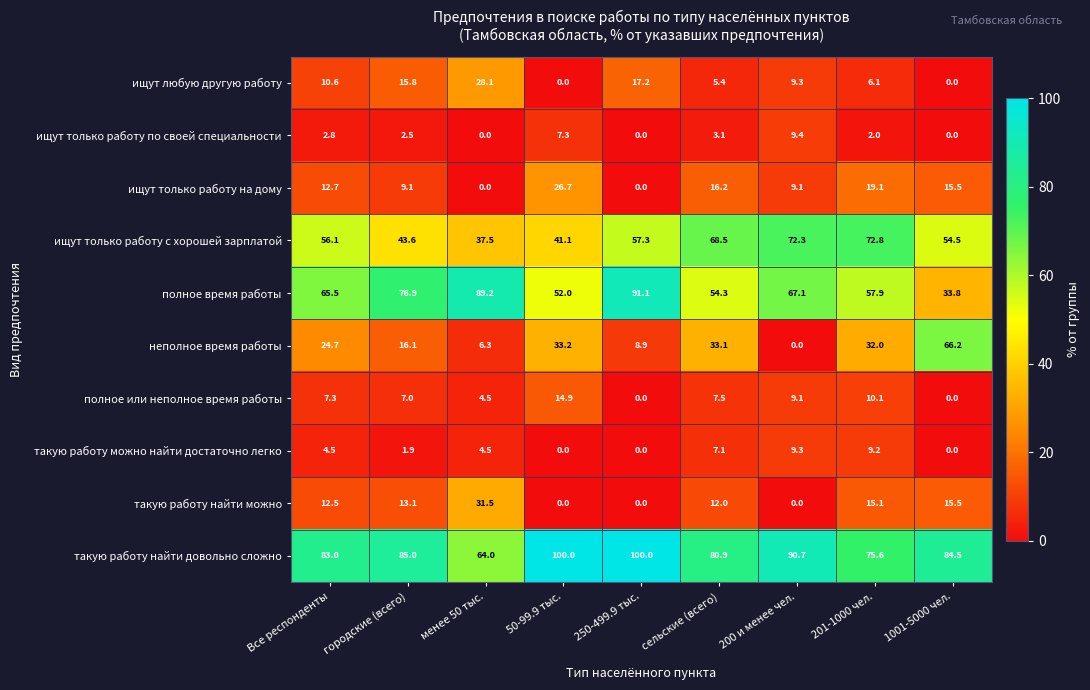

The value of такую работу можно найти достаточно легко at 200 и менее чел. is 9.3. True or false?

True